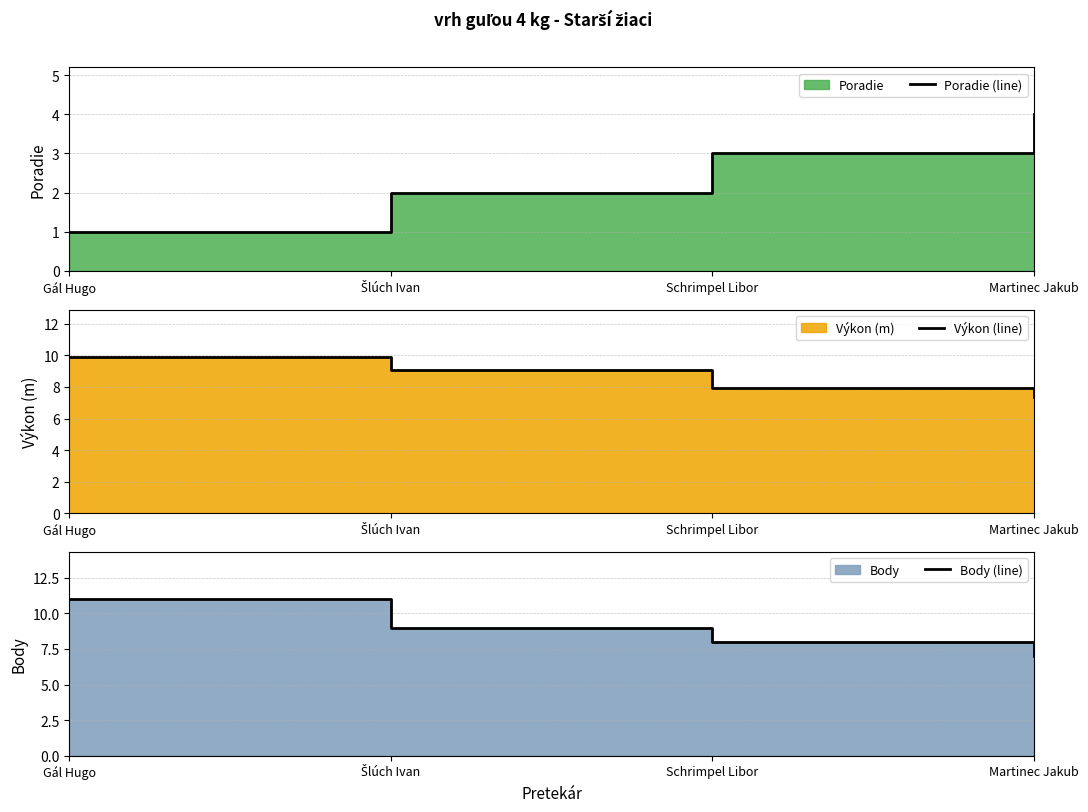

What is the label of the 3rd point from the right?

Šlúch Ivan